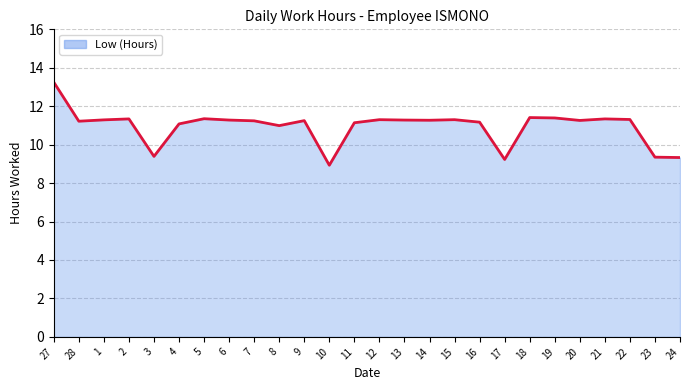

What position from the right is 28?

25